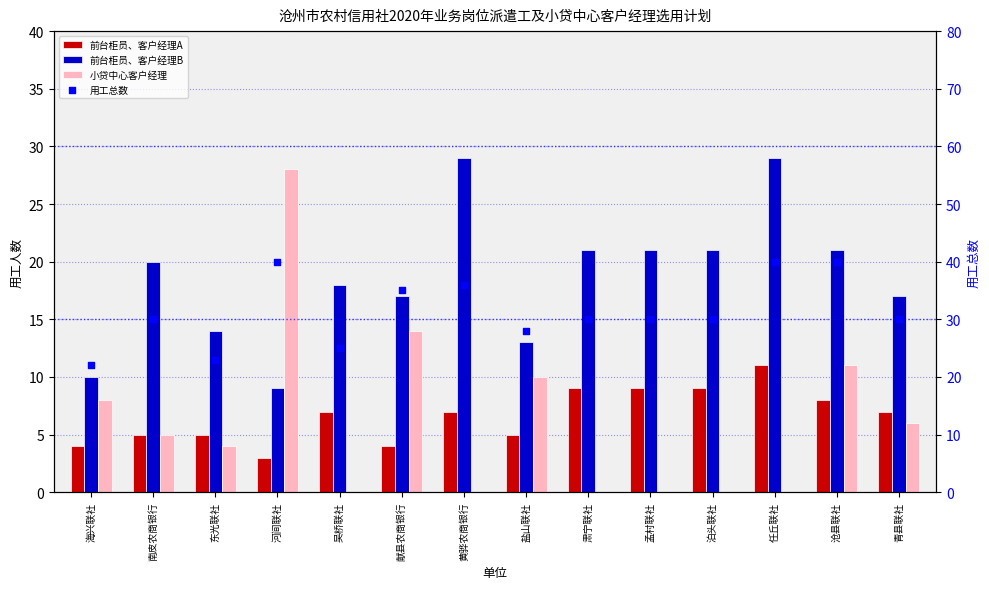

Which series reaches the maximum Y coordinate?

用工总数